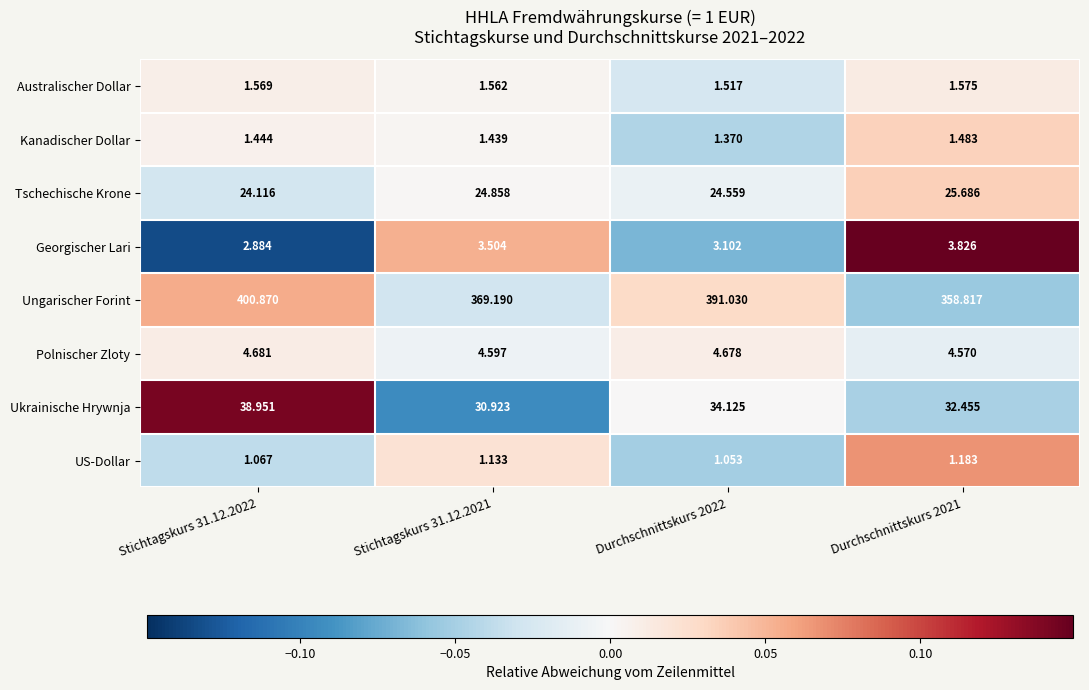

Which series has the largest total across all categories?

Ungarischer Forint